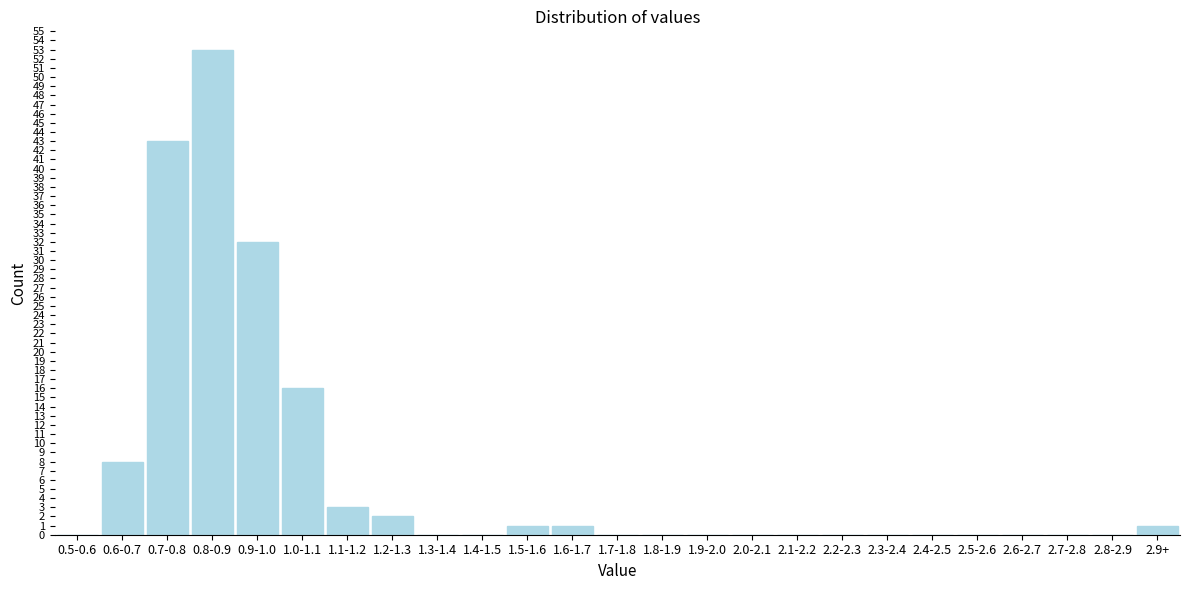

Reading left to right, transcribe all the data shown in this chart.

0.5-0.6=0	0.6-0.7=8	0.7-0.8=43	0.8-0.9=53	0.9-1.0=32	1.0-1.1=16	1.1-1.2=3	1.2-1.3=2	1.3-1.4=0	1.4-1.5=0	1.5-1.6=1	1.6-1.7=1	1.7-1.8=0	1.8-1.9=0	1.9-2.0=0	2.0-2.1=0	2.1-2.2=0	2.2-2.3=0	2.3-2.4=0	2.4-2.5=0	2.5-2.6=0	2.6-2.7=0	2.7-2.8=0	2.8-2.9=0	2.9+=1